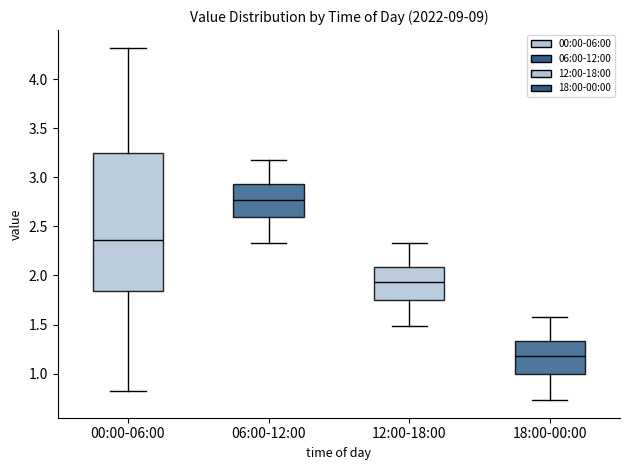

Reading left to right, read every box against the y-axis: the position of its median line, the range the box covers, and the ends of its whiskers. The values are not printed on the chart, so give them approximately, as read against the axis.

00:00-06:00: median 2.35, box 1.85 to 3.25, whiskers 0.80 to 4.30
06:00-12:00: median 2.75, box 2.60 to 2.95, whiskers 2.35 to 3.20
12:00-18:00: median 1.95, box 1.75 to 2.10, whiskers 1.50 to 2.35
18:00-00:00: median 1.20, box 1.00 to 1.35, whiskers 0.75 to 1.60